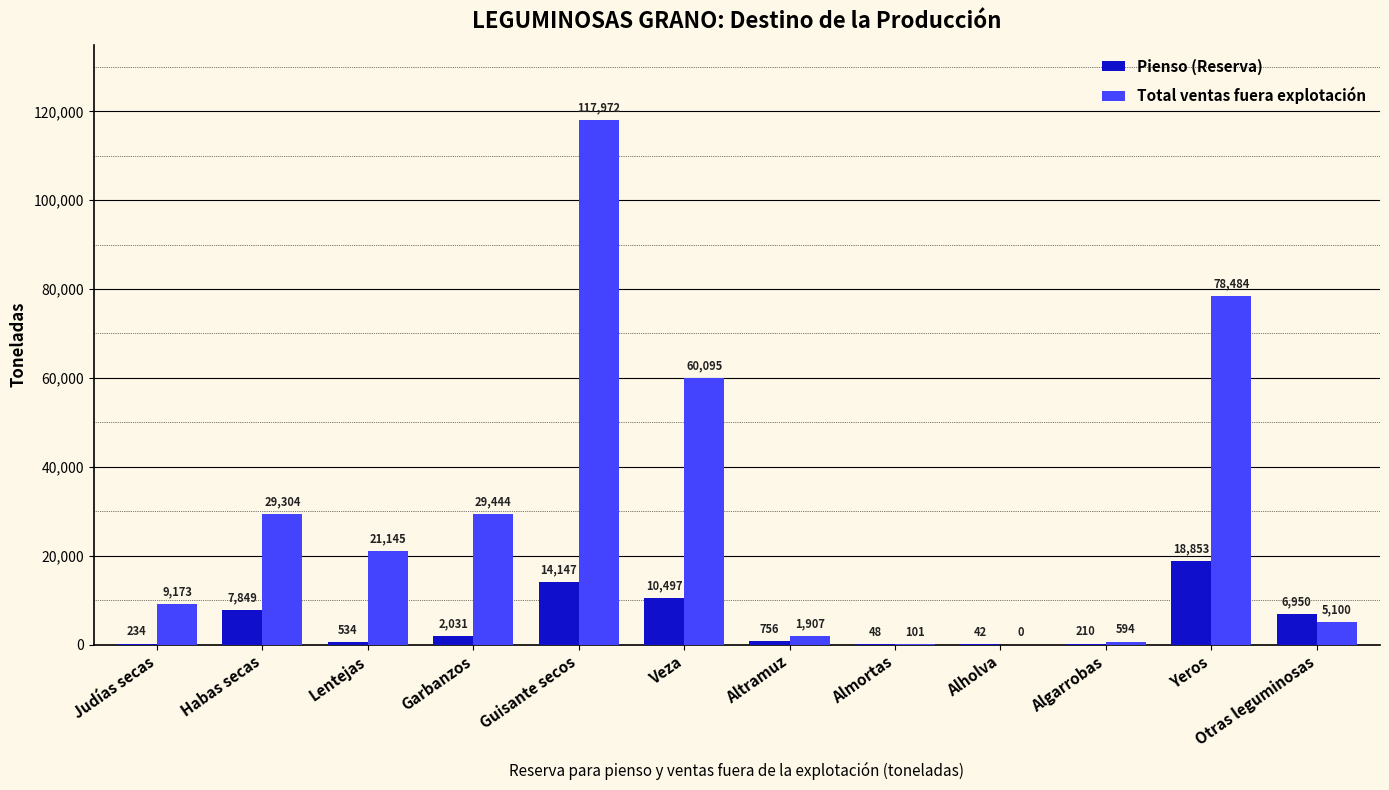

Is the value of Total ventas fuera explotación at Altramuz greater than the value of Pienso (Reserva) at Algarrobas?

Yes